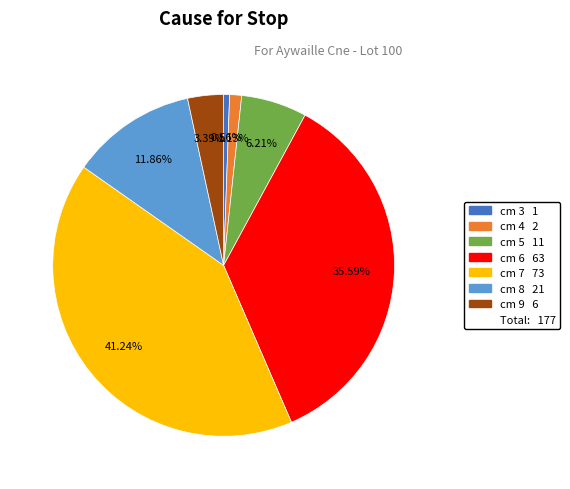

Does any single category account for the majority?

No